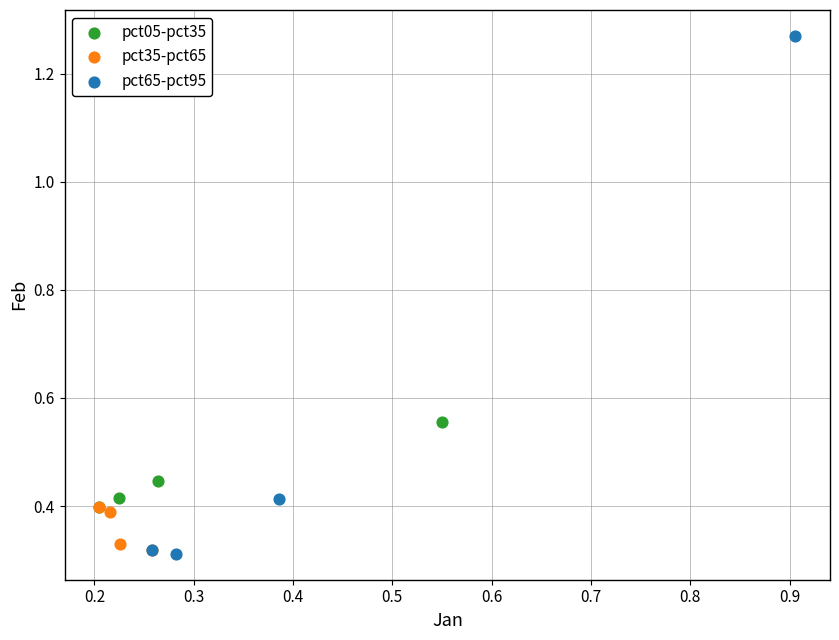

Which series contains the highest Y value?

pct65-pct95